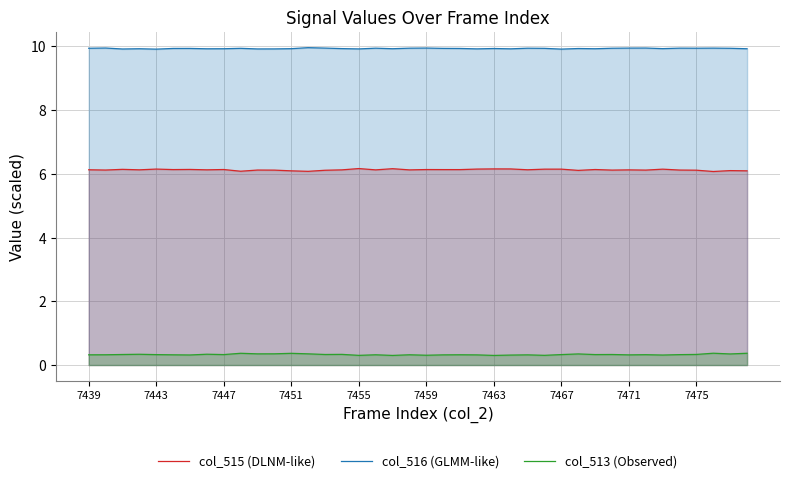

At how many categories does at least one series exceed 0?

40